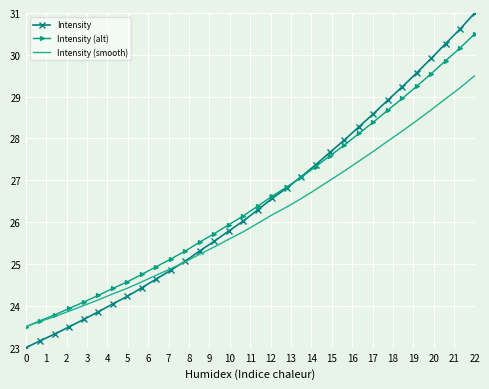

What is the minimum value shown in the chart?

23.0